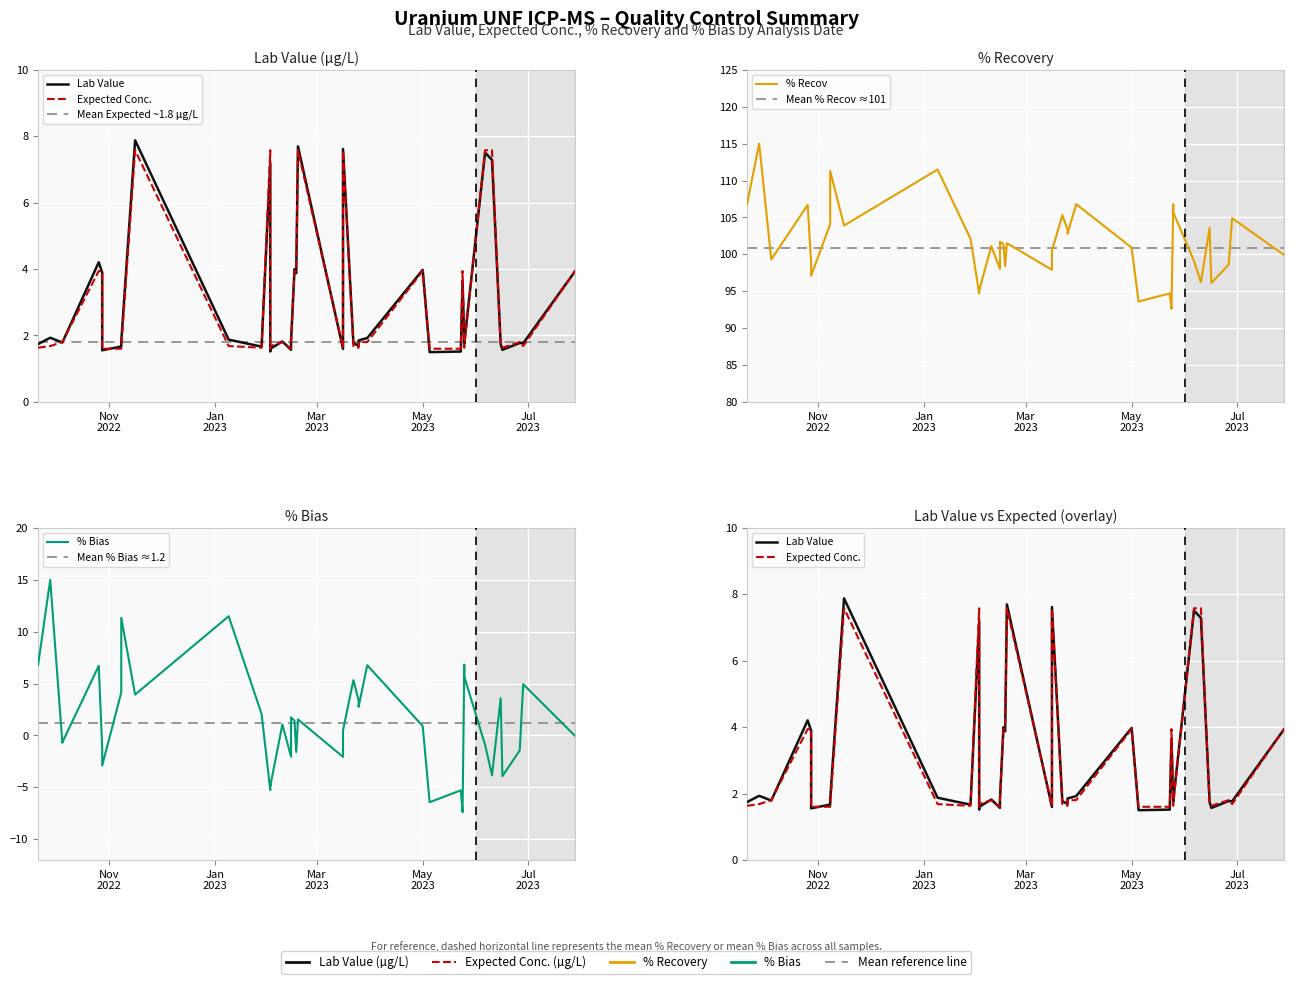

The value of Expected Conc. at 2022-10-05 is 1.2. True or false?

False